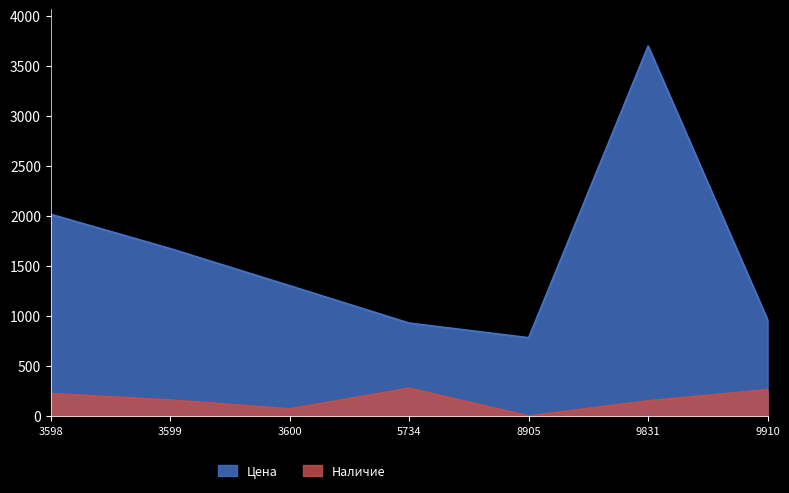

True or false: Цена and Наличие intersect in this chart.

False